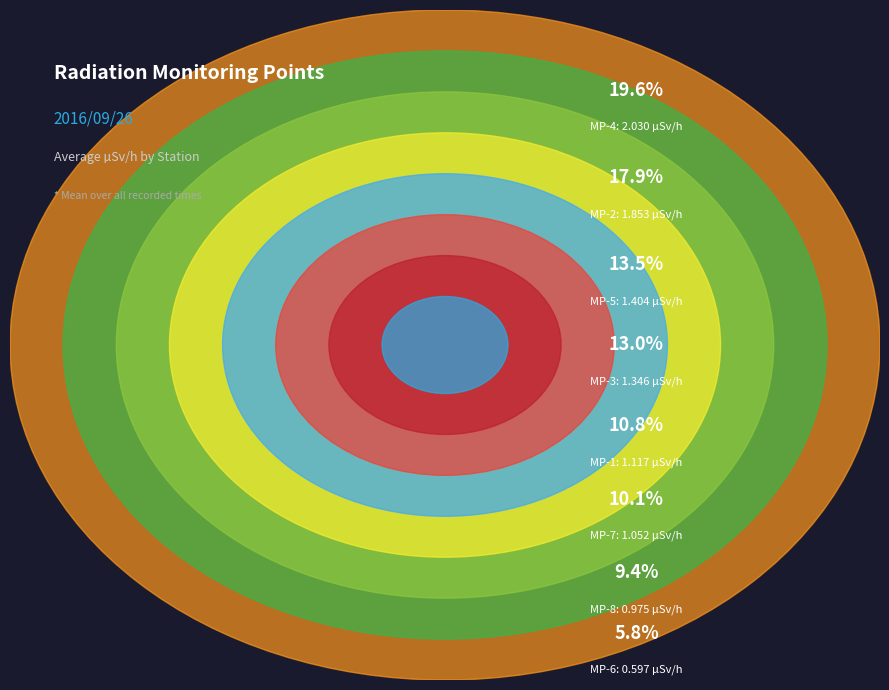

Is there a majority slice in this chart?

No